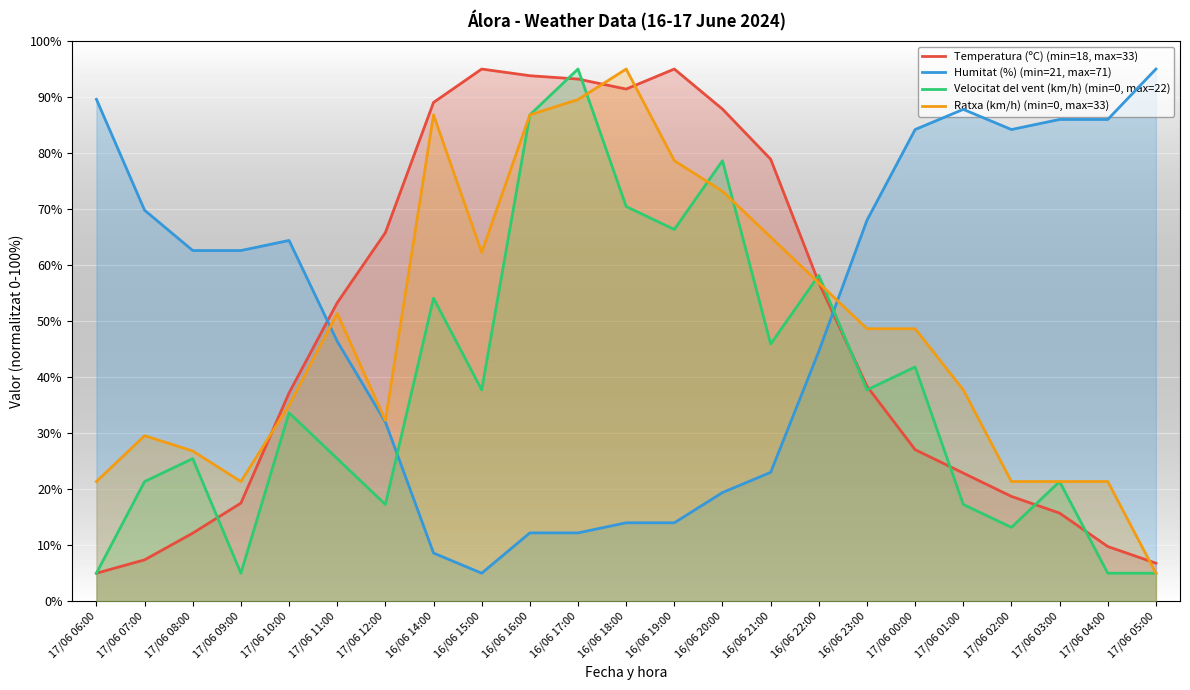

How many data points in Humitat (%) (min=21, max=71) are less than 62?

11